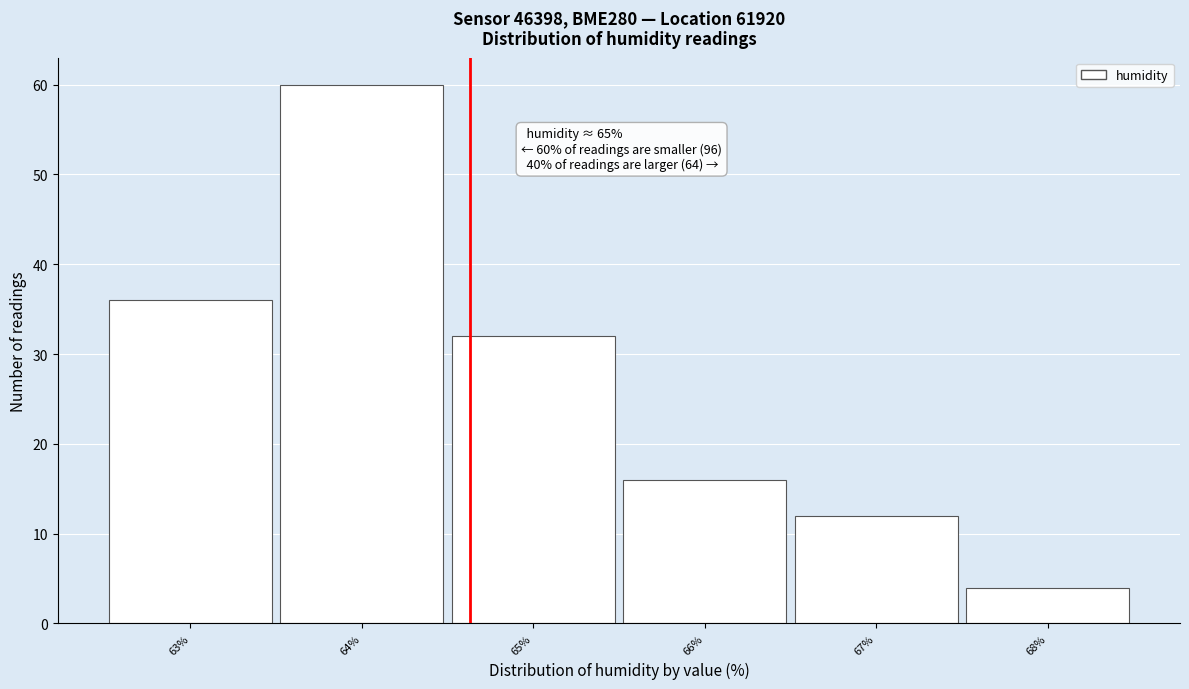

Reading left to right, extract all data points from this chart.

36	60	32	16	12	4